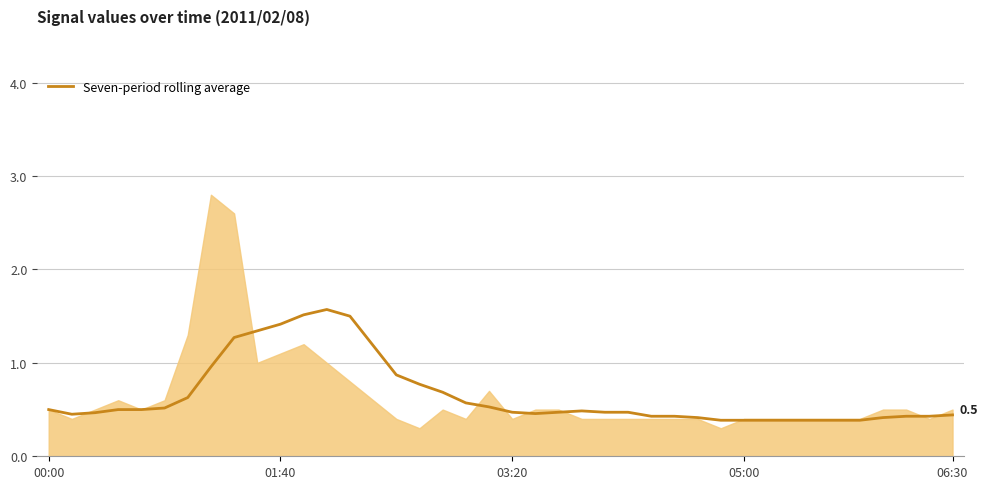

How many points are lower than both their immediate neighbors (excluding endpoints)?

2